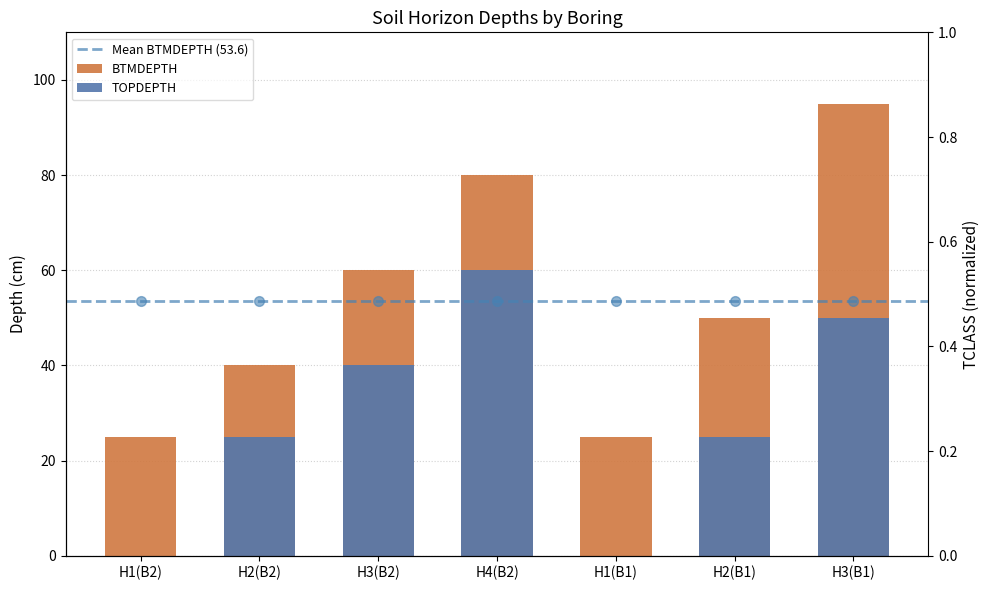

What is the highest value of the BTMDEPTH series?

95